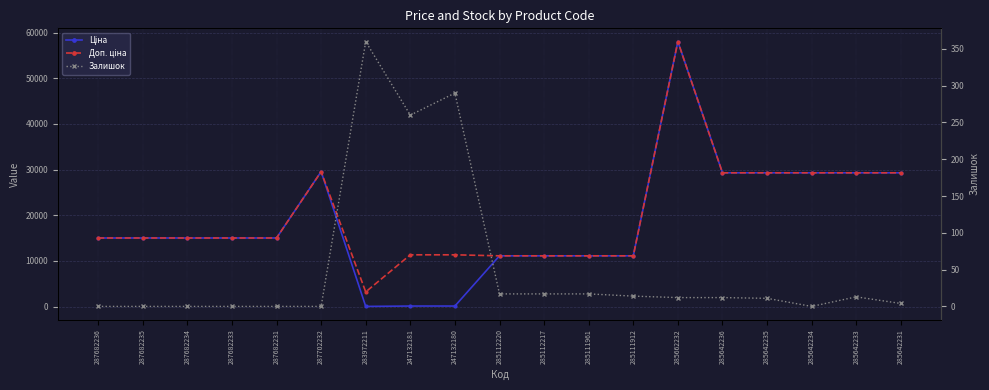

What is the difference between the Доп. ціна values at 287682234 and 283972211?

11814.2